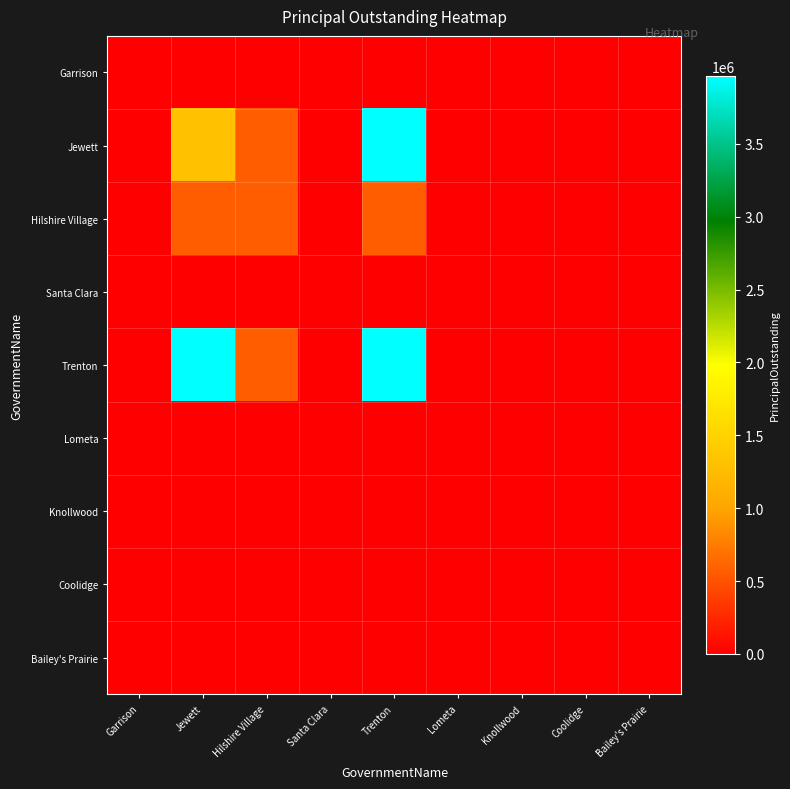

Rank the series at Lometa from lowest to highest value.

Garrison, Jewett, Hilshire Village, Santa Clara, Trenton, Lometa, Knollwood, Coolidge, Bailey's Prairie